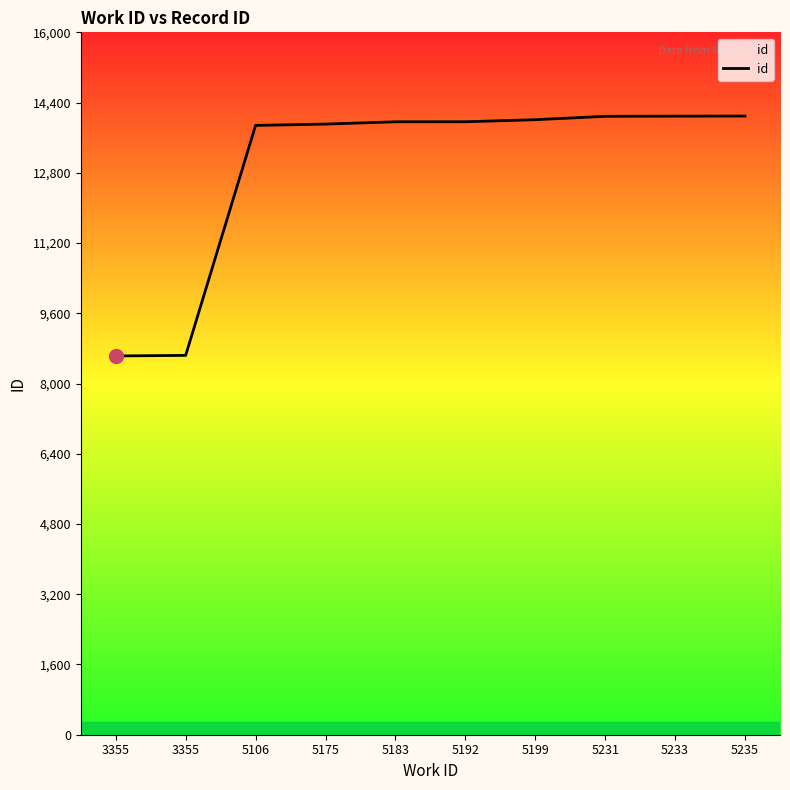

How many lines are shown in the chart?

1